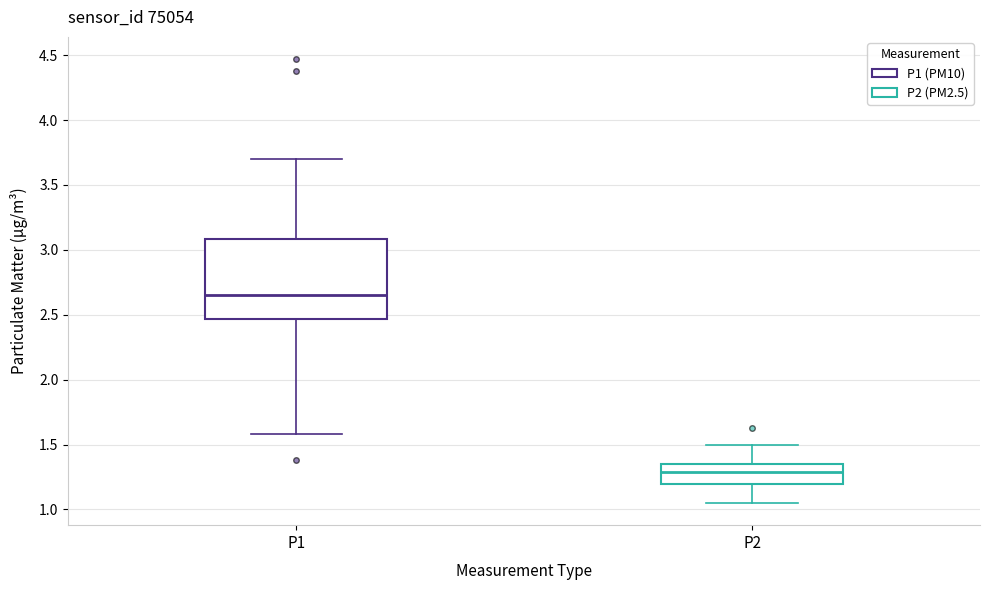

Which box has the lowest median line?

P2